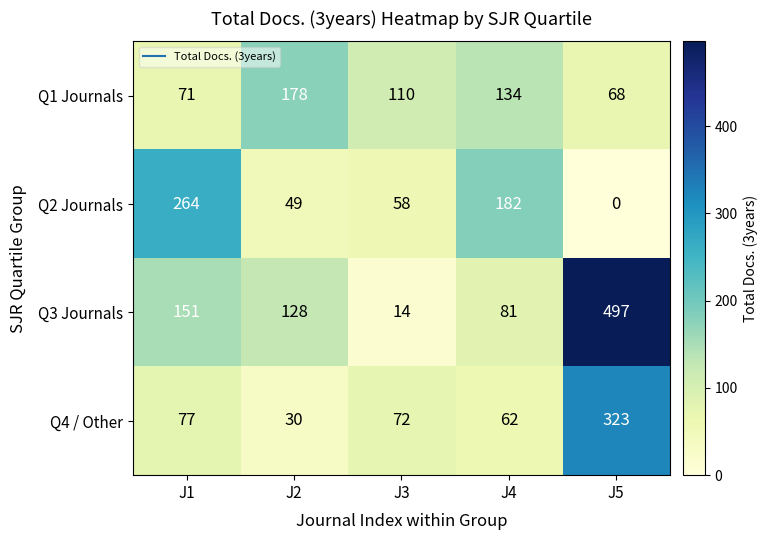

Reading left to right, extract all data points from this chart.

Q1 Journals: 71	178	110	134	68
Q2 Journals: 264	49	58	182	0
Q3 Journals: 151	128	14	81	497
Q4 / Other: 77	30	72	62	323